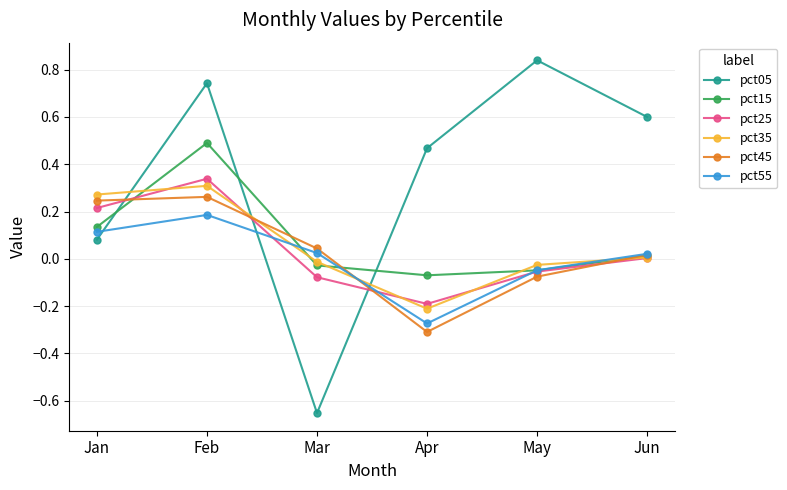

The pct05 series shows 0.5 at Apr. True or false?

True